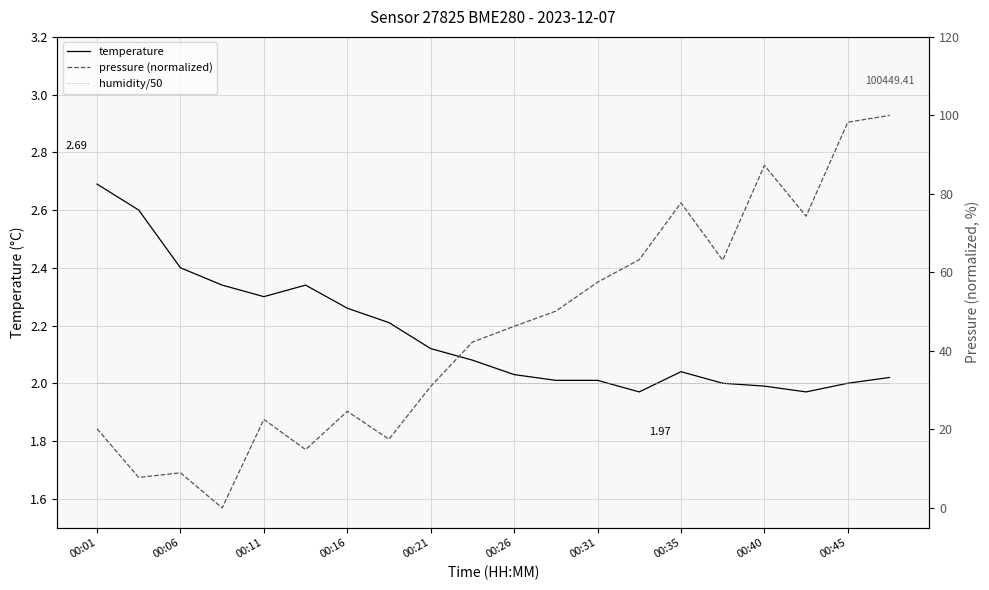

Which series ends up on top after the final intersection of pressure (normalized) and humidity/50?

pressure (normalized)